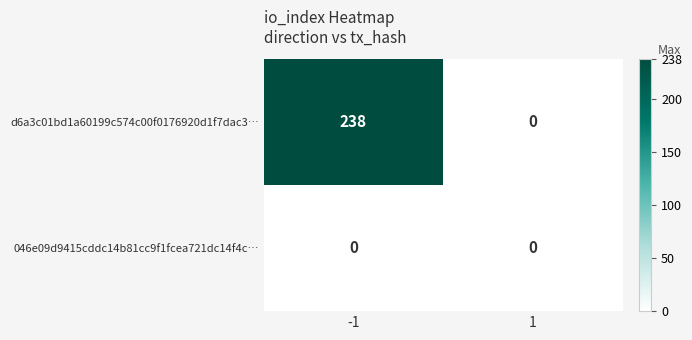

Reading left to right, what are all the values shown in this chart?

d6a3c01bd1a60199c574c00f0176920d1f7dac3…: -1=238	1=0
046e09d9415cddc14b81cc9f1fcea721dc14f4c…: -1=0	1=0